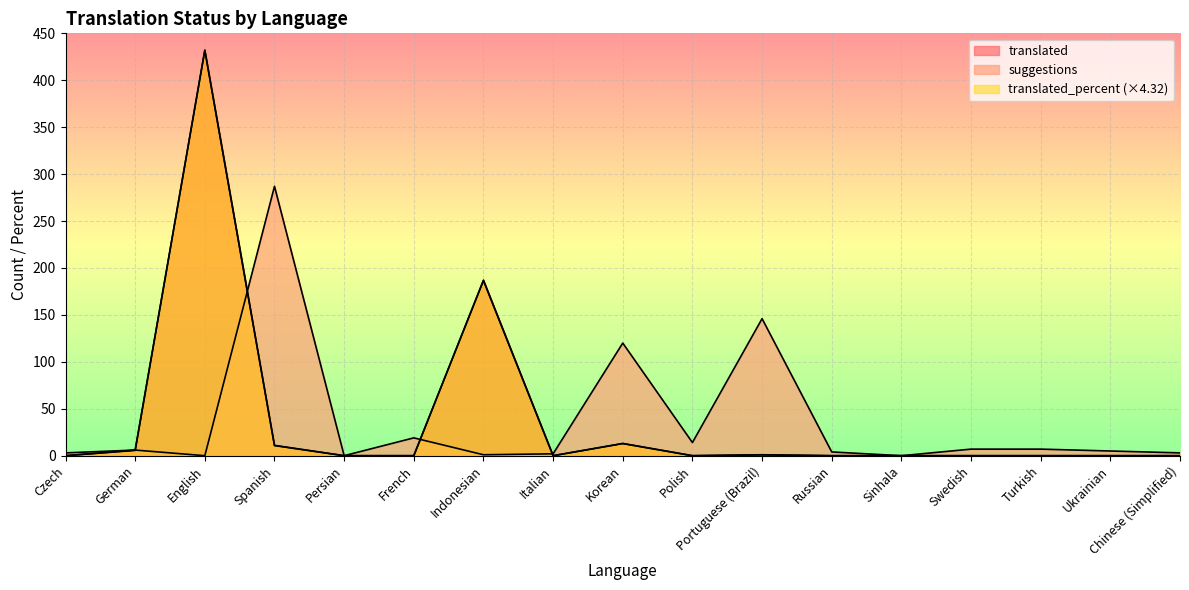

Count the number of data series in this chart.

3